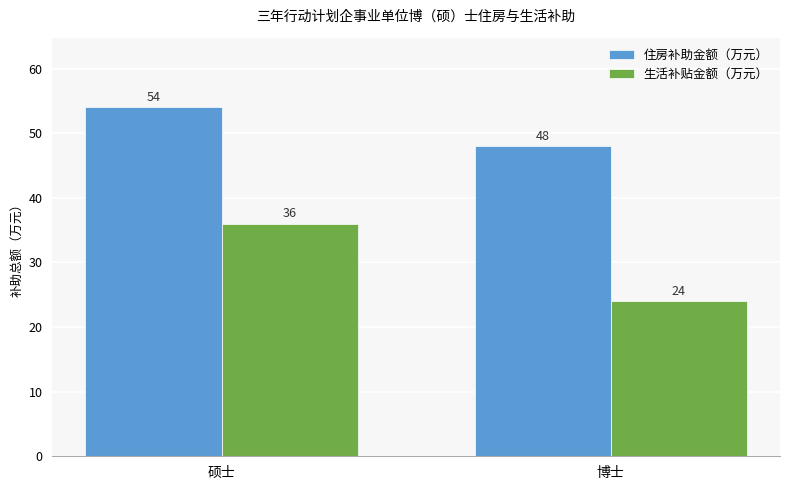

How many groups of bars are there?

2